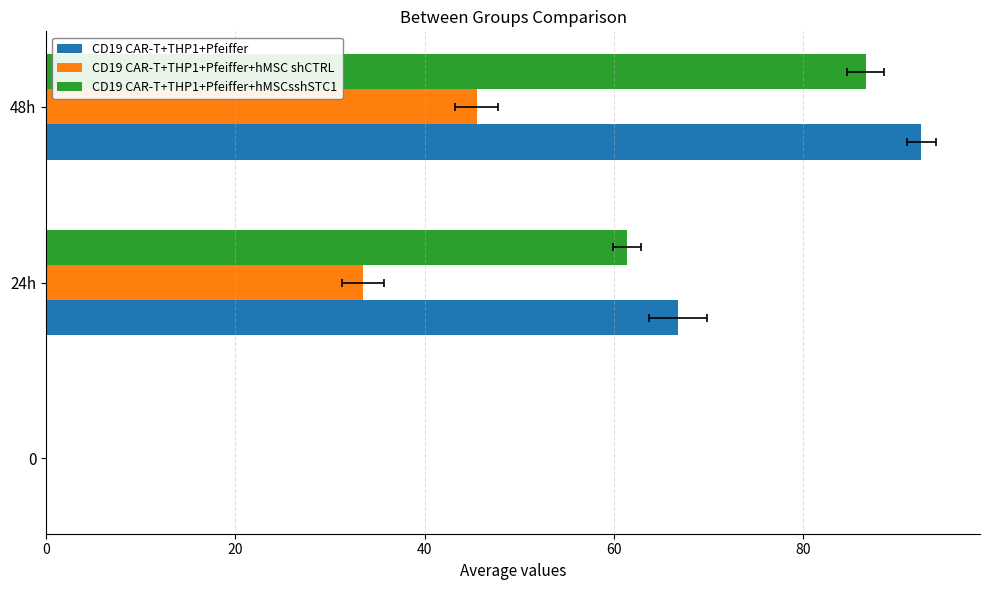

Rank the series at 24h from lowest to highest value.

CD19 CAR-T+THP1+Pfeiffer+hMSC shCTRL, CD19 CAR-T+THP1+Pfeiffer+hMSCsshSTC1, CD19 CAR-T+THP1+Pfeiffer